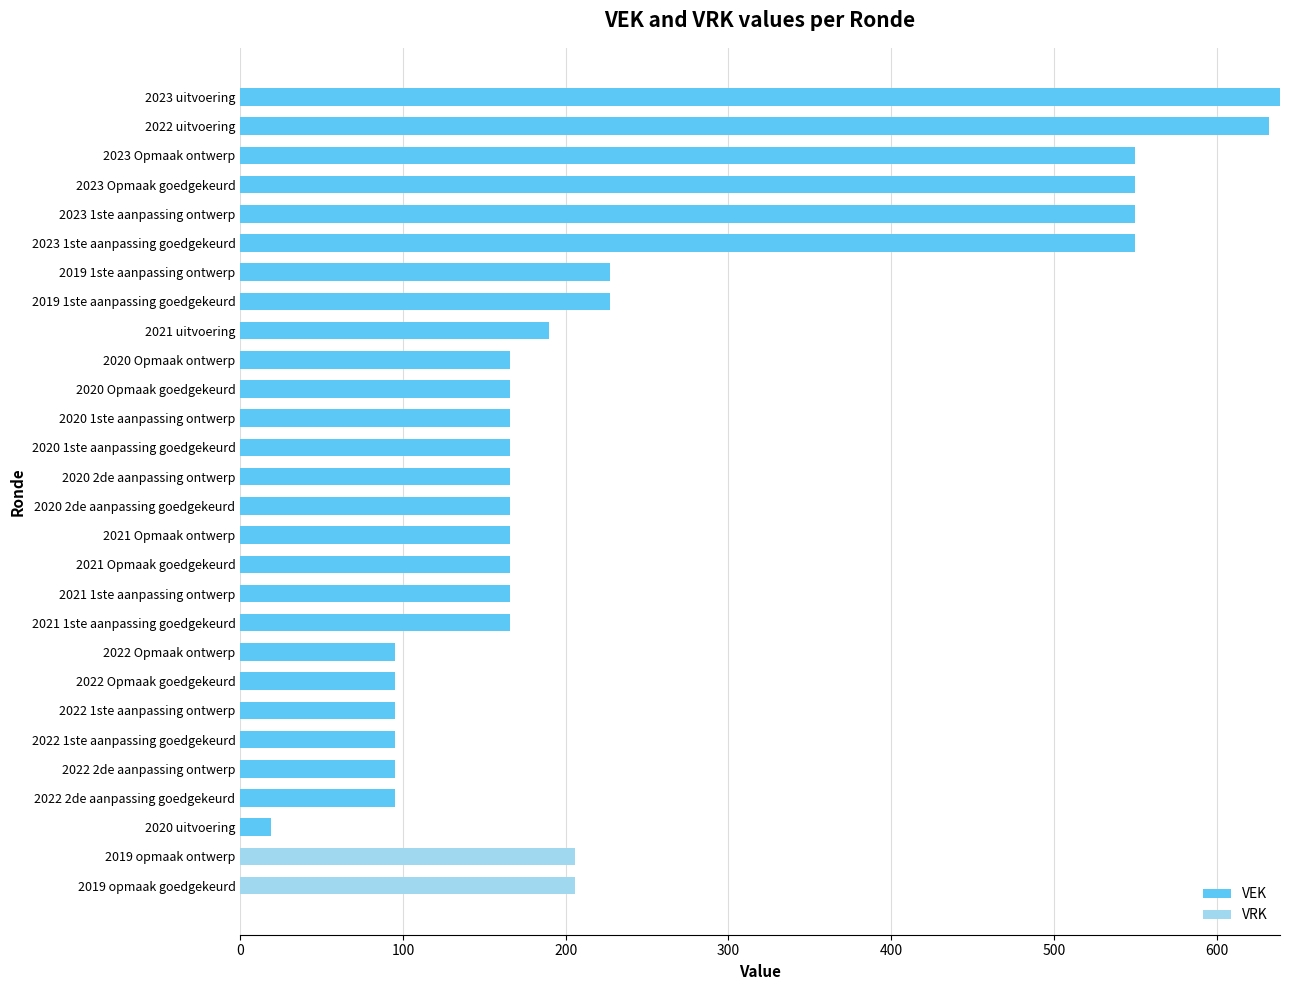

What is the total value across all series at 2020 uitvoering?

19